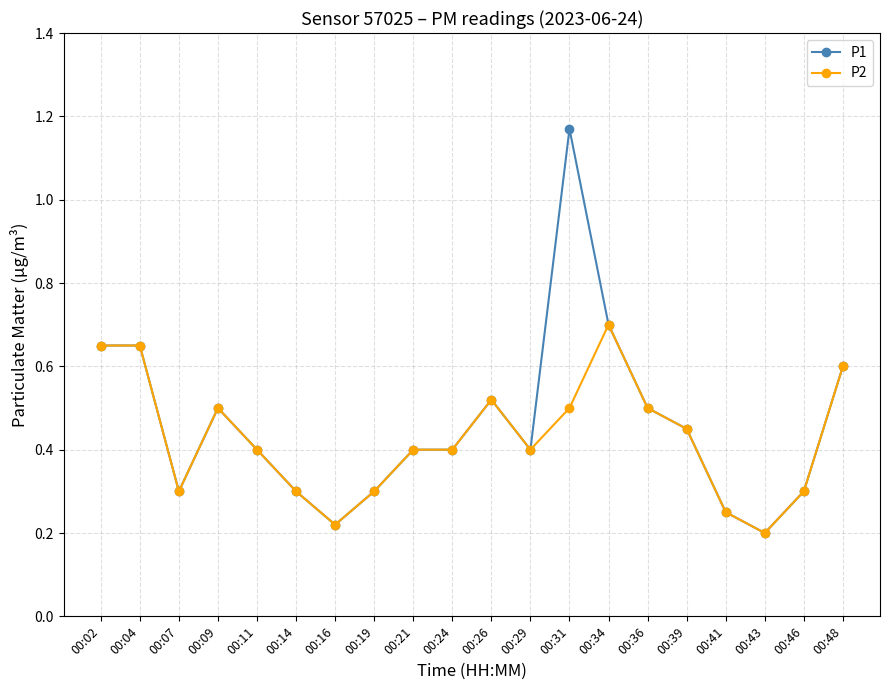

True or false: P1 has more than 1 points higher than both neighbors.

True